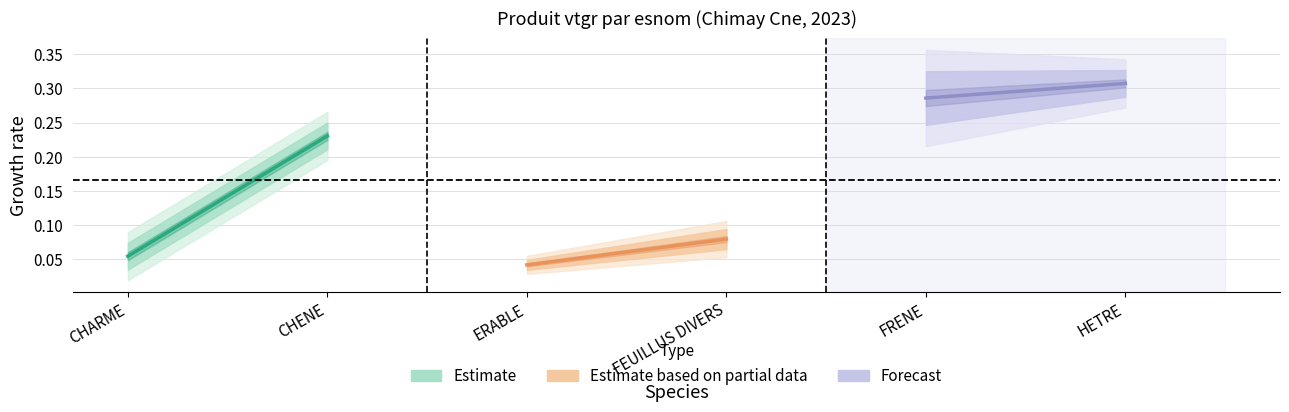

How many Forecast values are between 0 and 1?

2